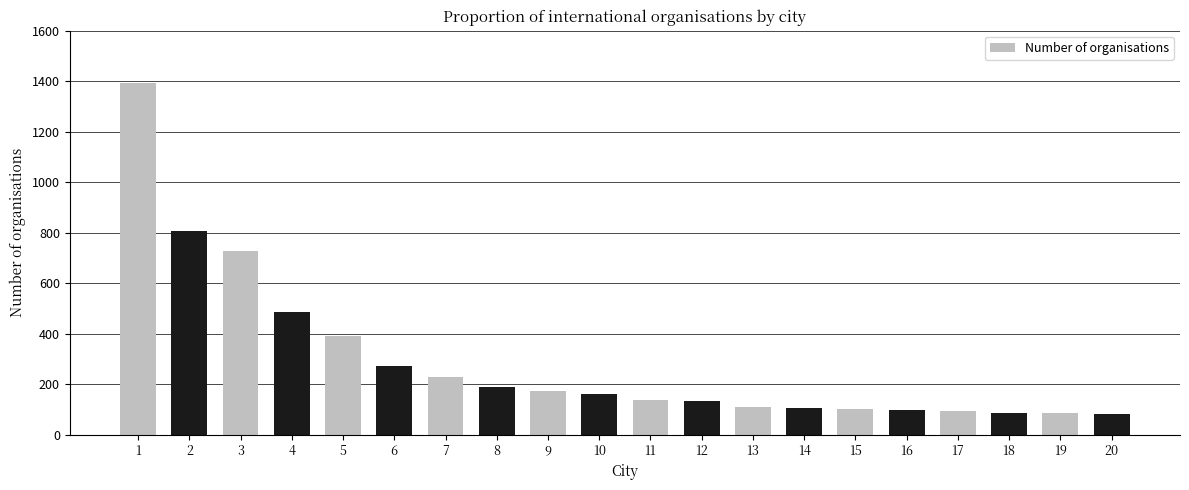

Which has a higher value, 7 or 12?

7